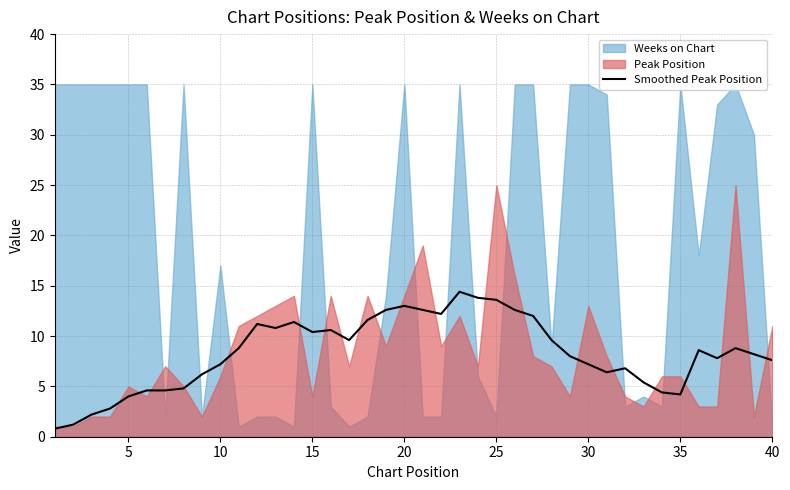

What is the minimum value for Smoothed Peak Position?

0.8